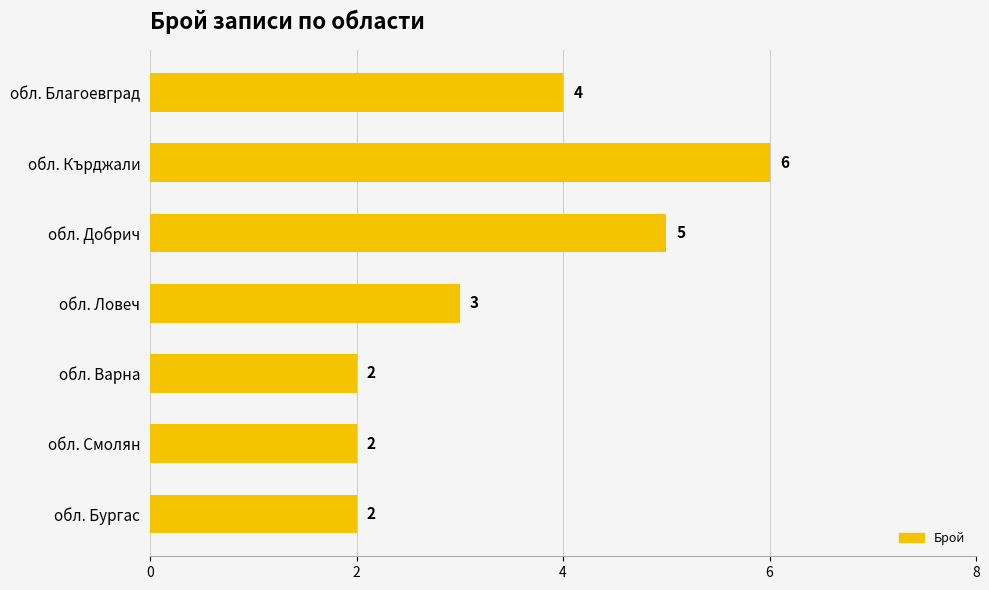

What is the difference between the maximum and minimum values?

4